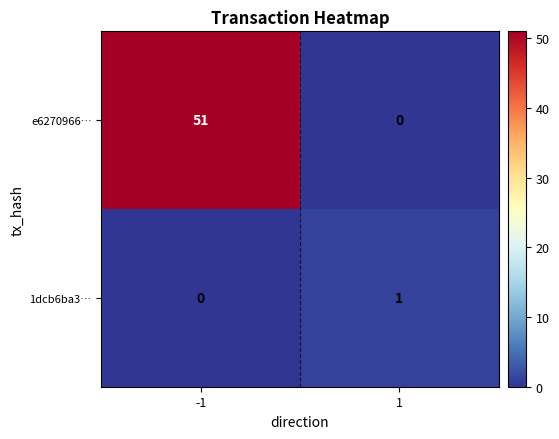

True or false: 1dcb6ba3… has a value of -1 at -1.

False